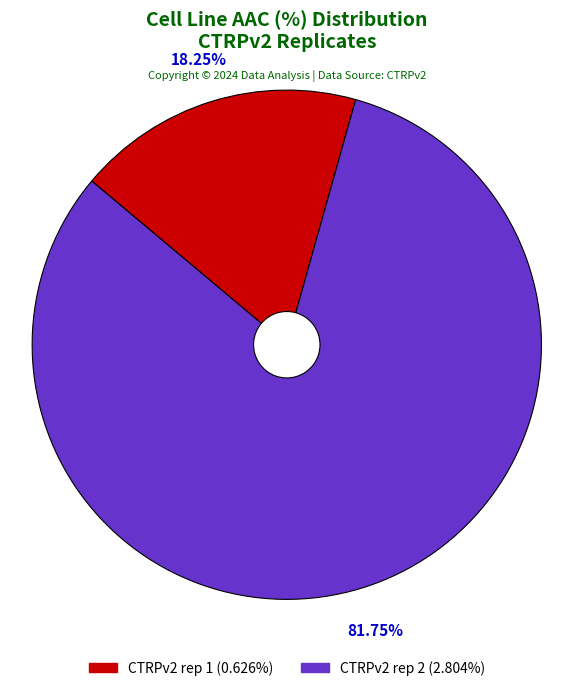

Which has a higher value, CTRPv2 rep 1 or CTRPv2 rep 2?

CTRPv2 rep 2